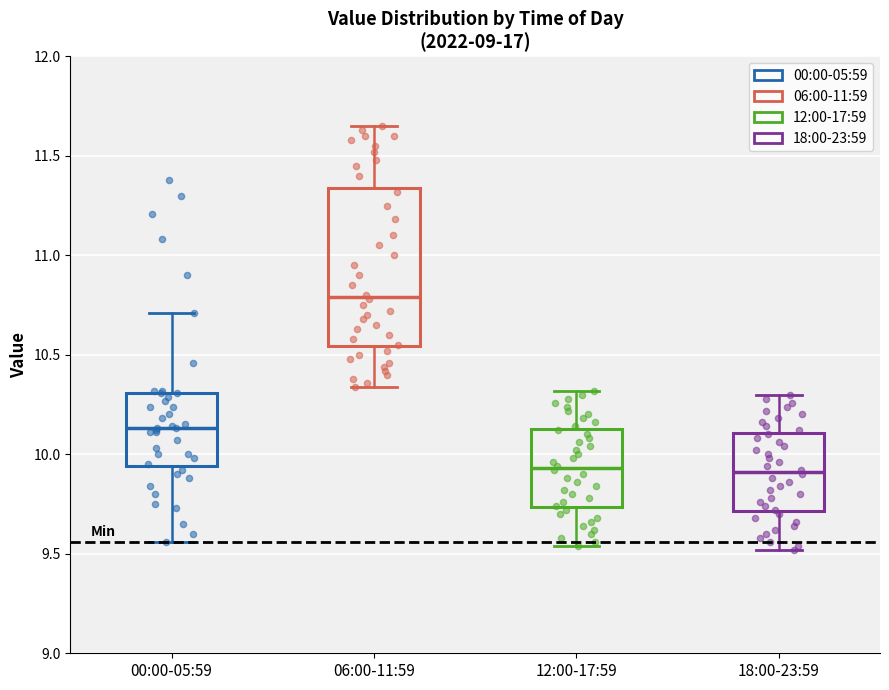

Where does the lower whisker of the box for 18:00-23:59 end on the y-axis? The values are not printed on the chart, so give them approximately, as read against the axis.

9.50